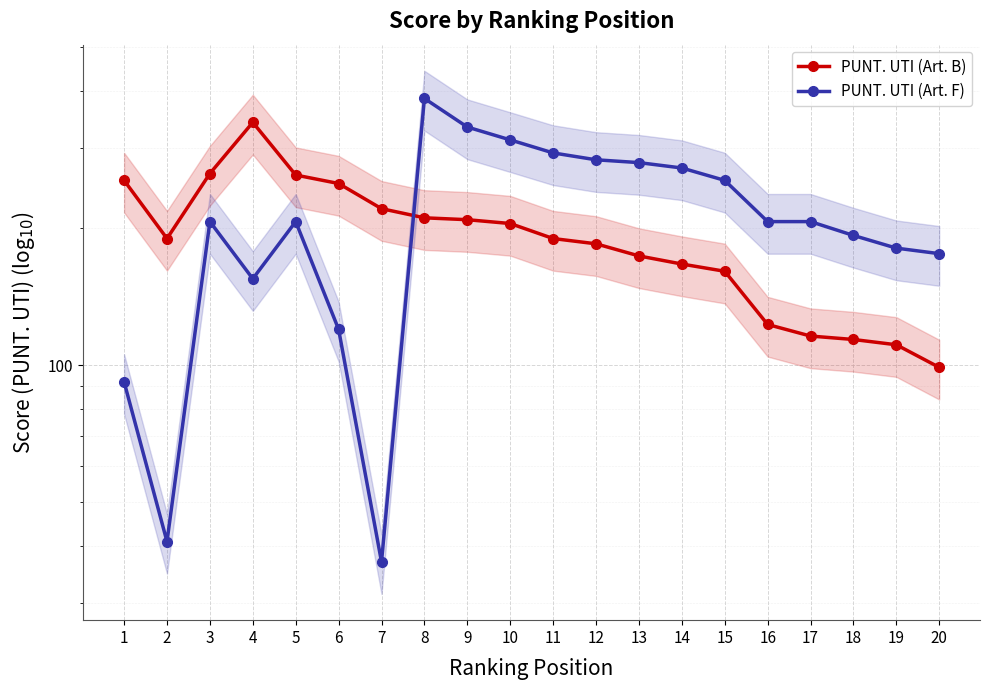

How many lines are shown in the chart?

2